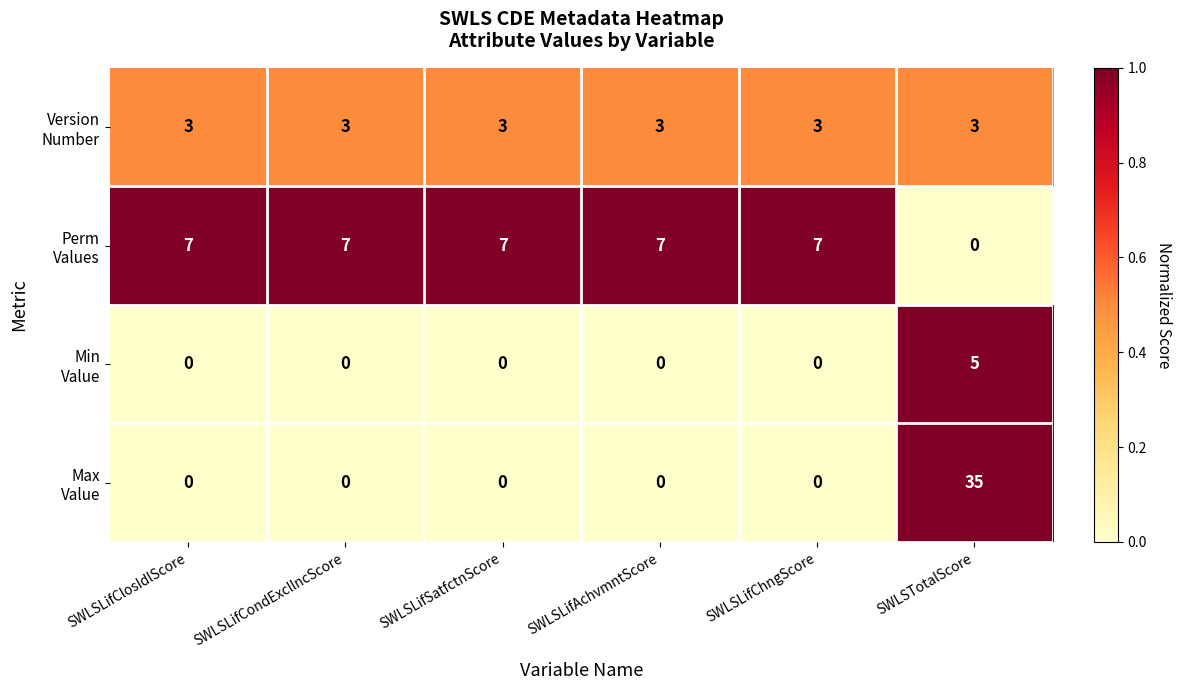

What is the maximum value shown in the chart?

35